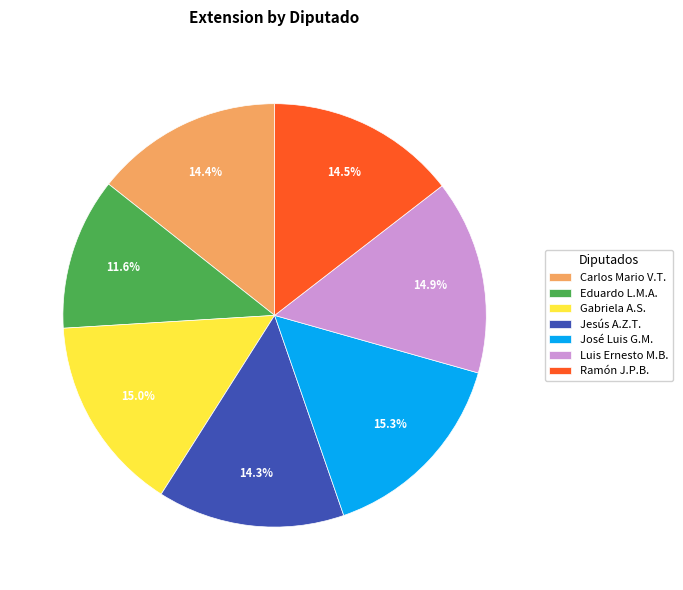

Which category has the smallest portion of the pie?

Eduardo L.M.A.